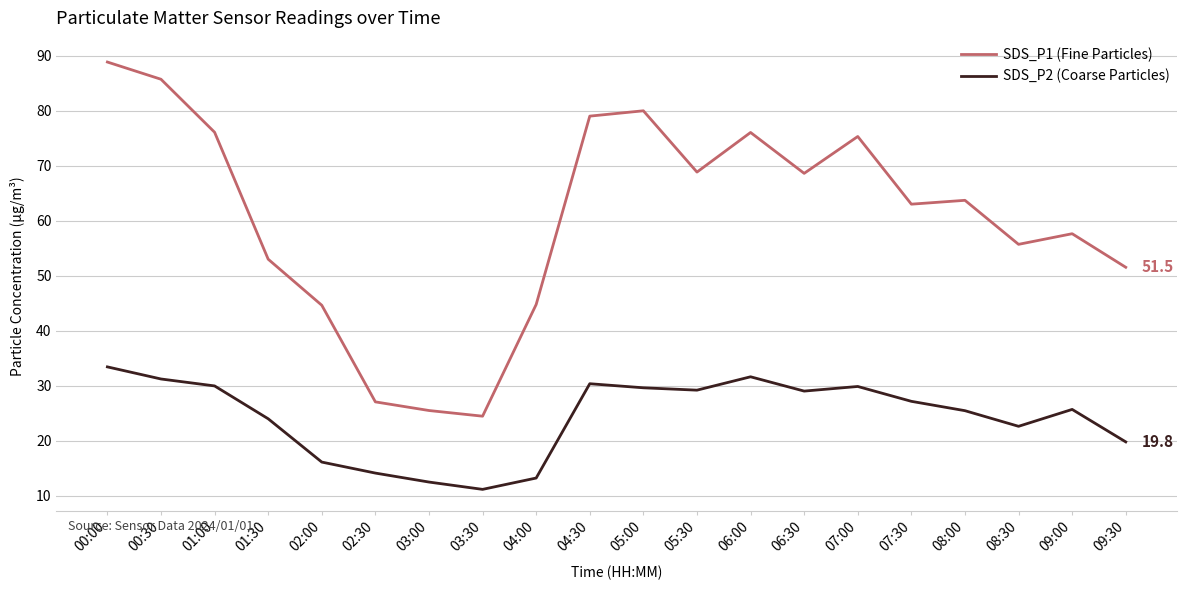

How many lines are shown in the chart?

2